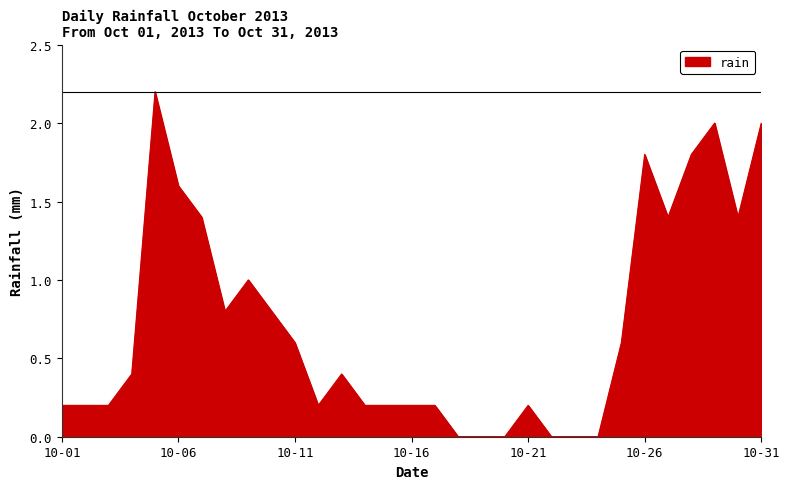

What is the maximum value shown in the chart?

2.2